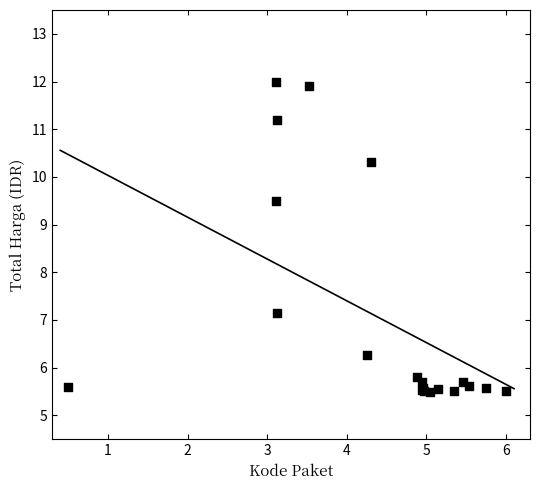

What Y value in the scatter plot is closest to 8?

7.1